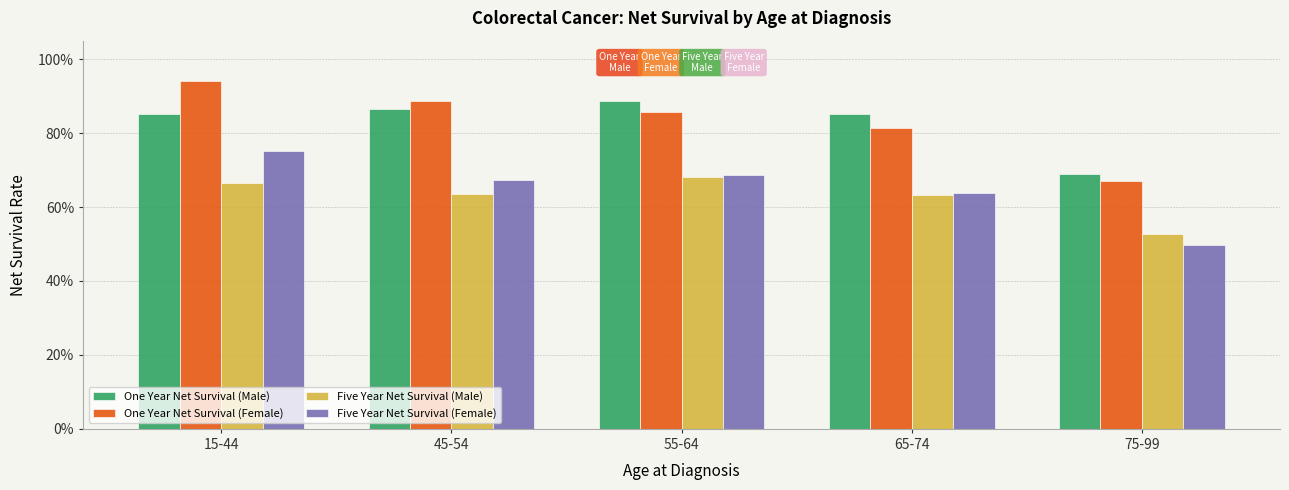

Are the bars horizontal?

No